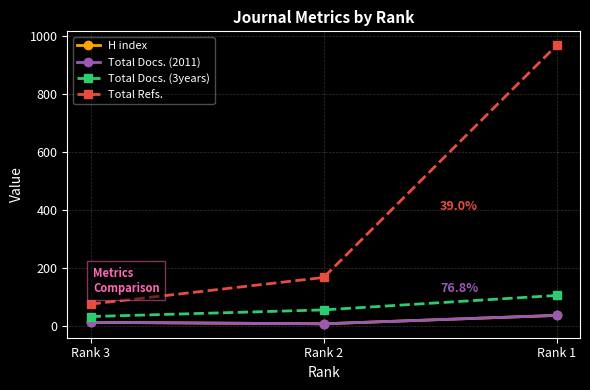

What is the sum of the Total Refs. values at Rank 3 and Rank 2?

240